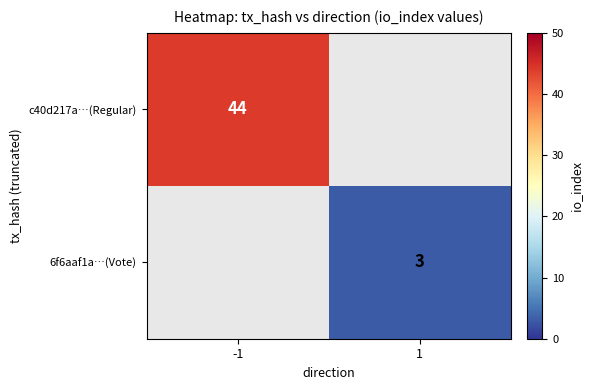

True or false: c40d217a…(Regular) has a value of 60.1 at -1.

False